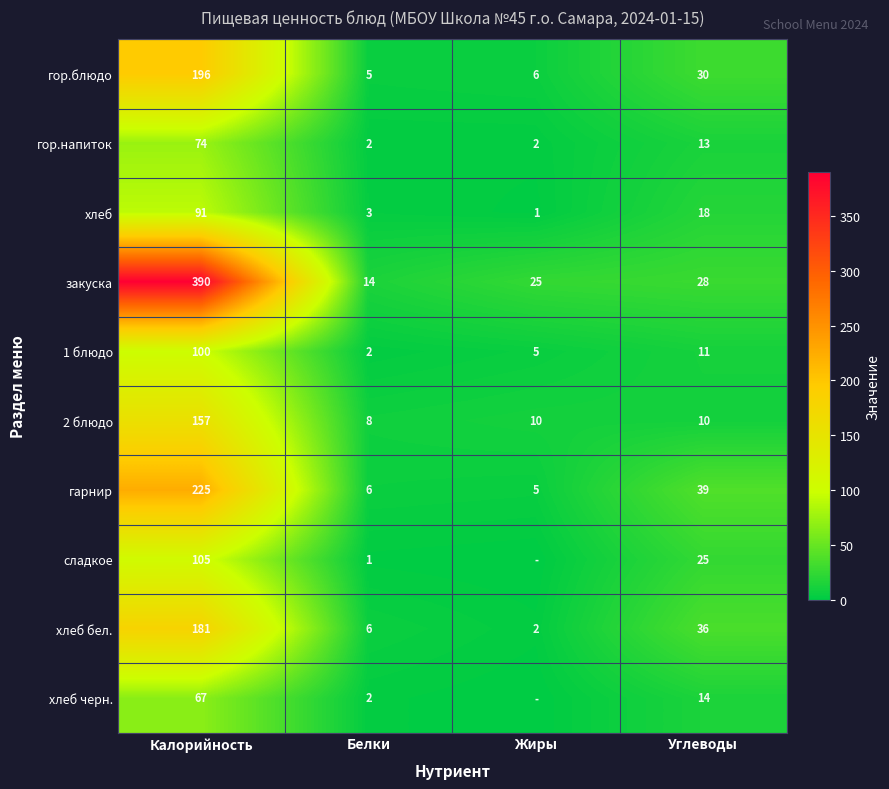

Between Жиры and Белки, which is larger?

Жиры